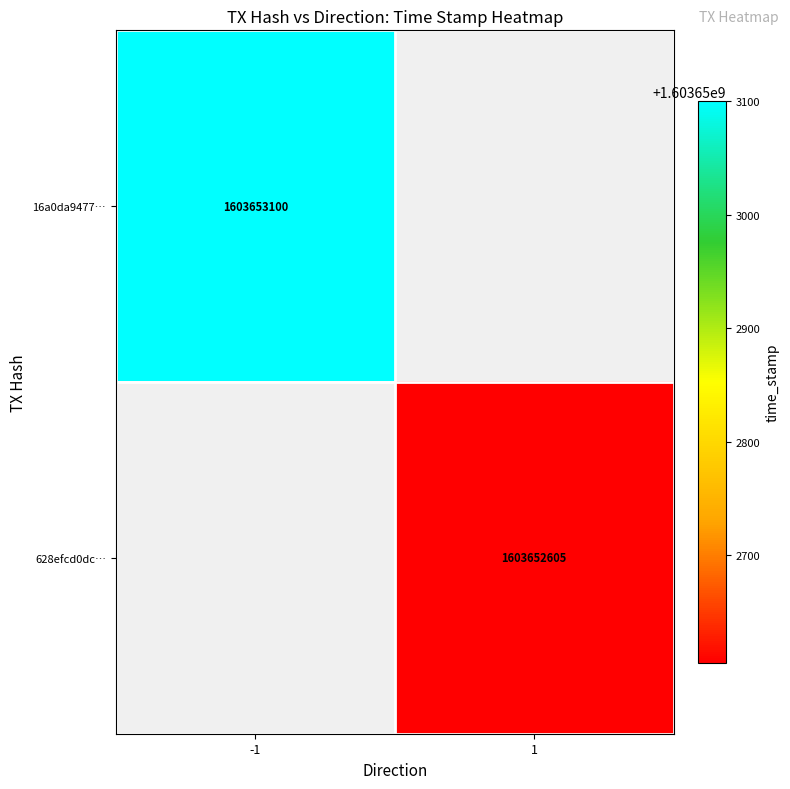

The 16a0da9477c5471c7f62ce1805277698efe4757 series shows -2 at direction. True or false?

False